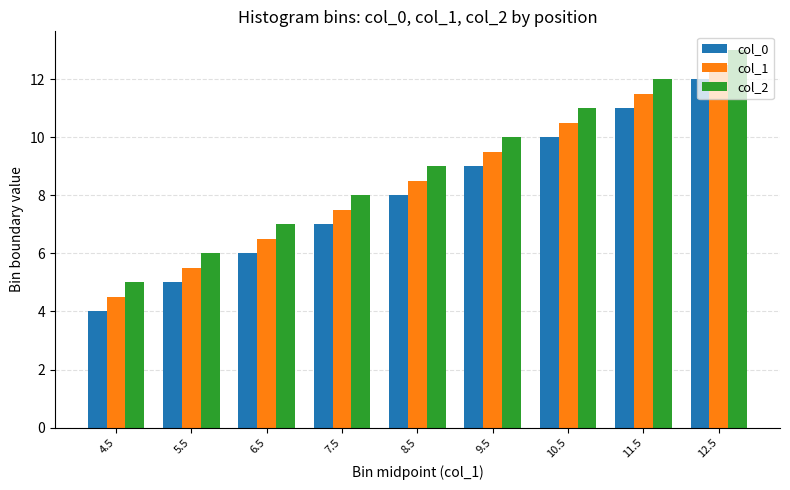

What is the spread (max minus min) of values at 9.5?

1.0